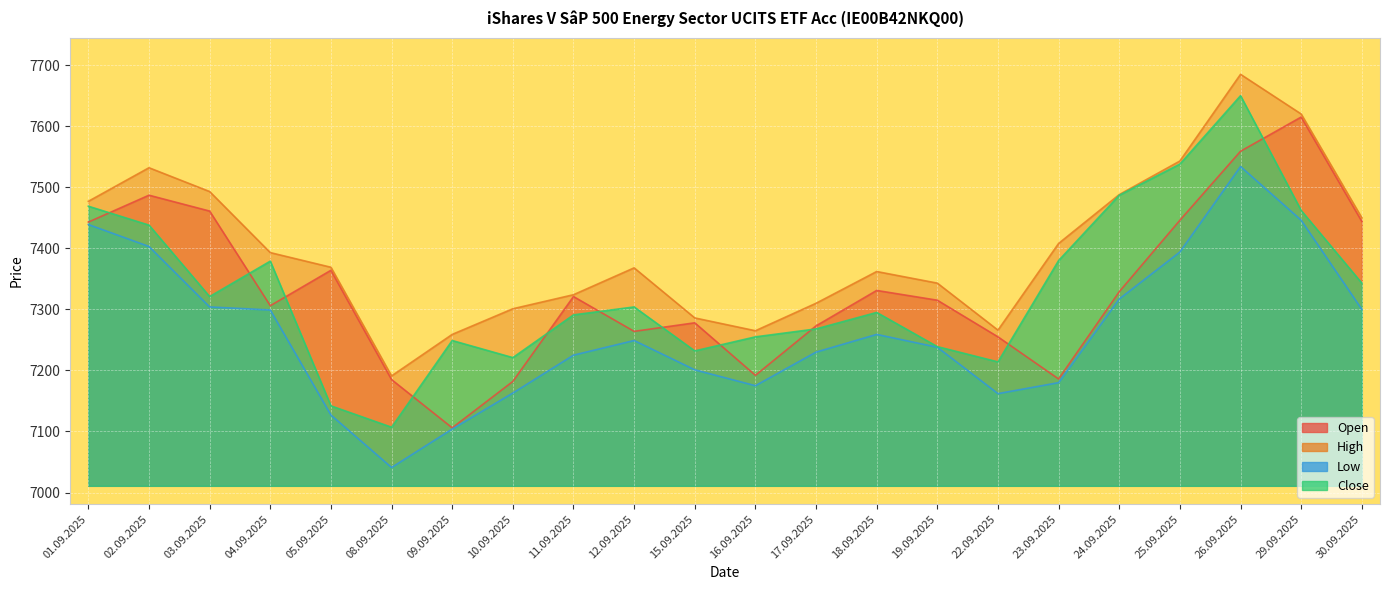

Which category has the lowest value across all series?

08.09.2025